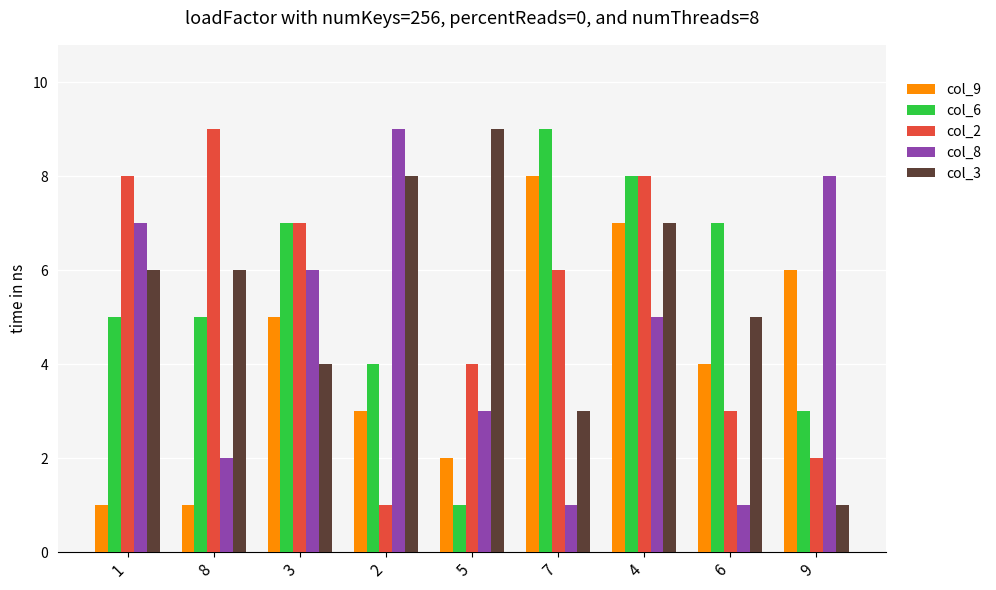

Where is col_3 nearest to the value 5?

6